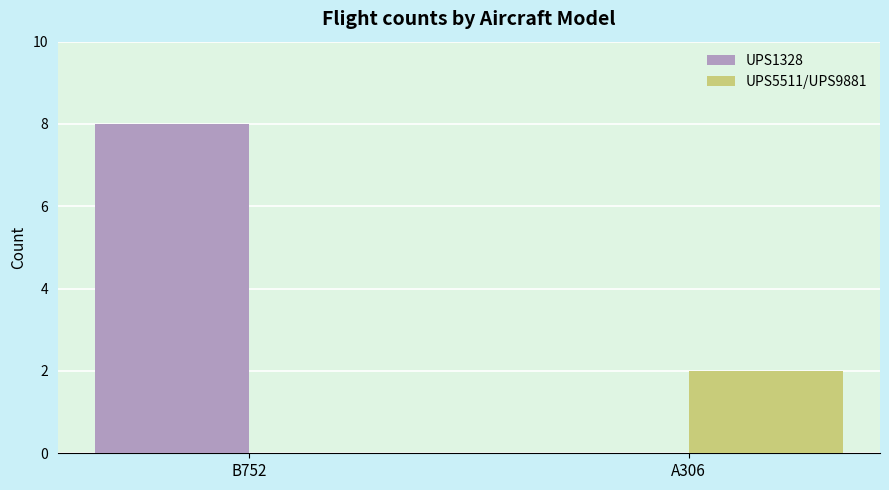

True or false: UPS1328 has a value of 3 at A306.

False